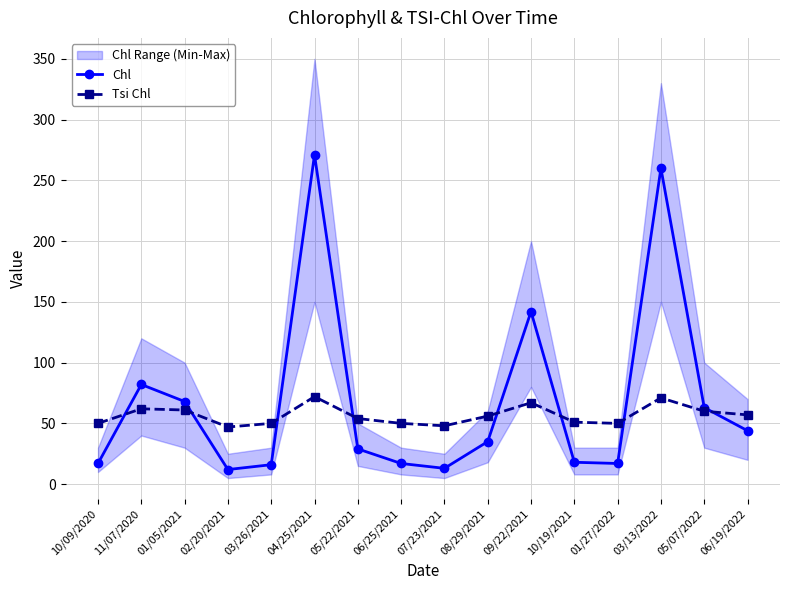

What position from the left is 11/07/2020?

2